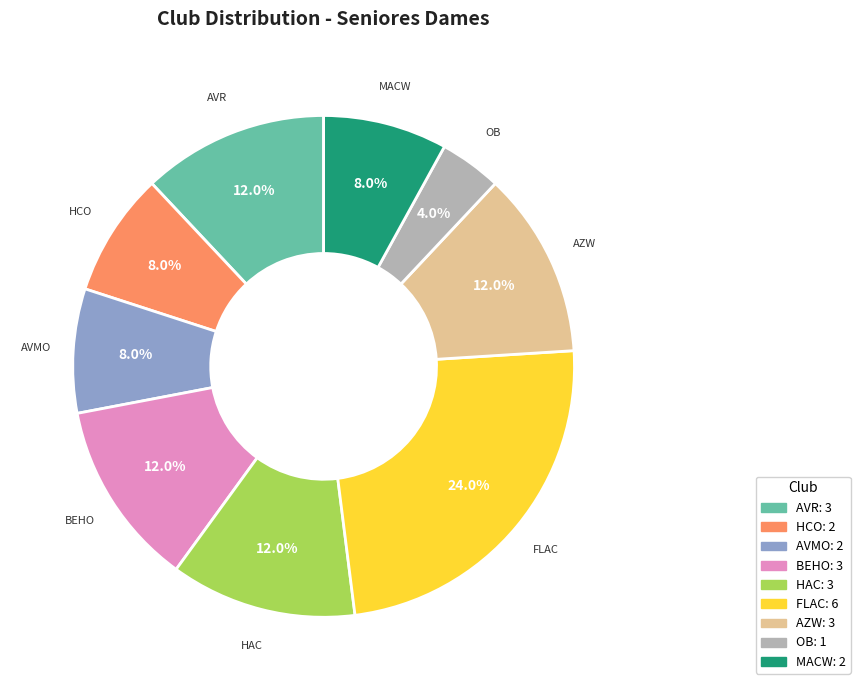

Combined, do HAC and HCO account for over 50%?

No